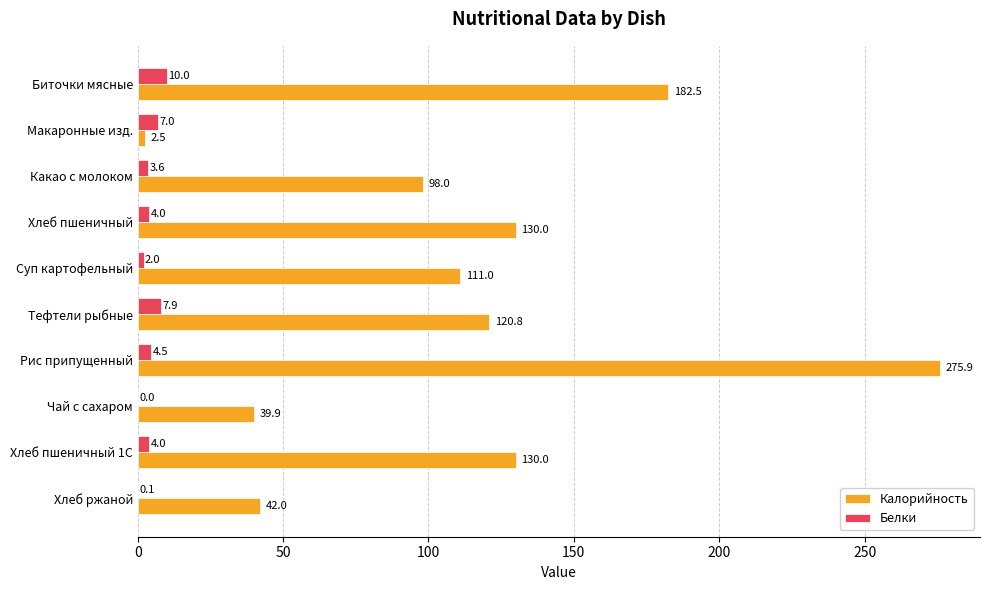

At which category does the chart reach its peak across all series?

Рис припущенный